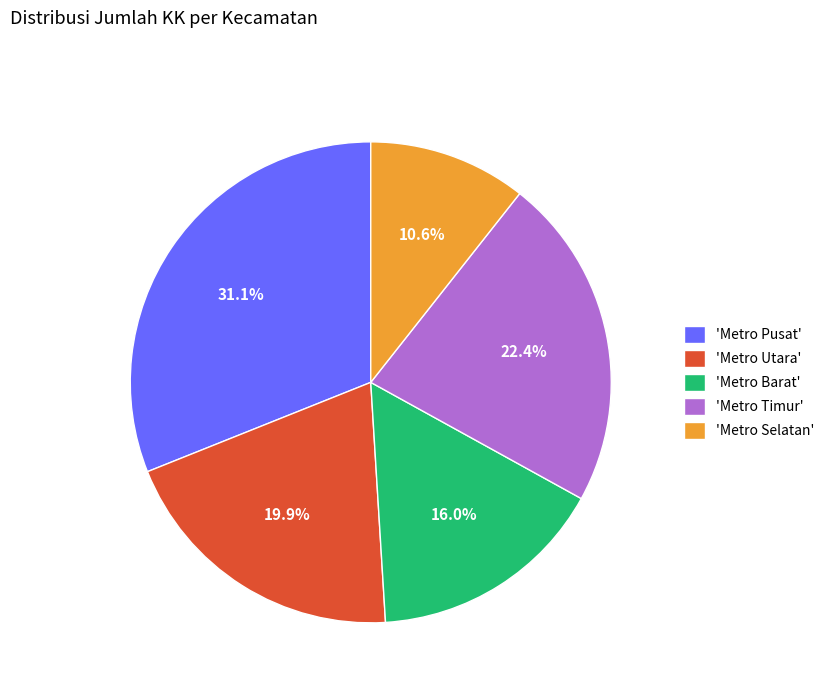

Does 'Metro Utara' represent more than half of the total?

No